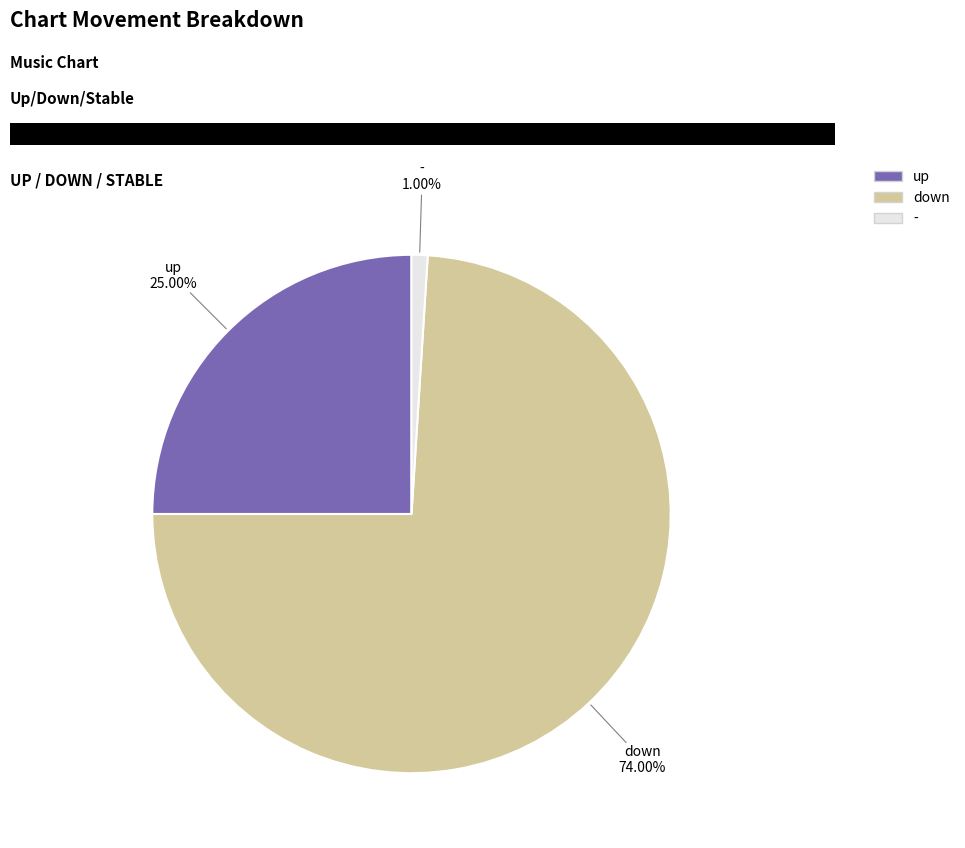

Does up account for over 50% of the chart?

No